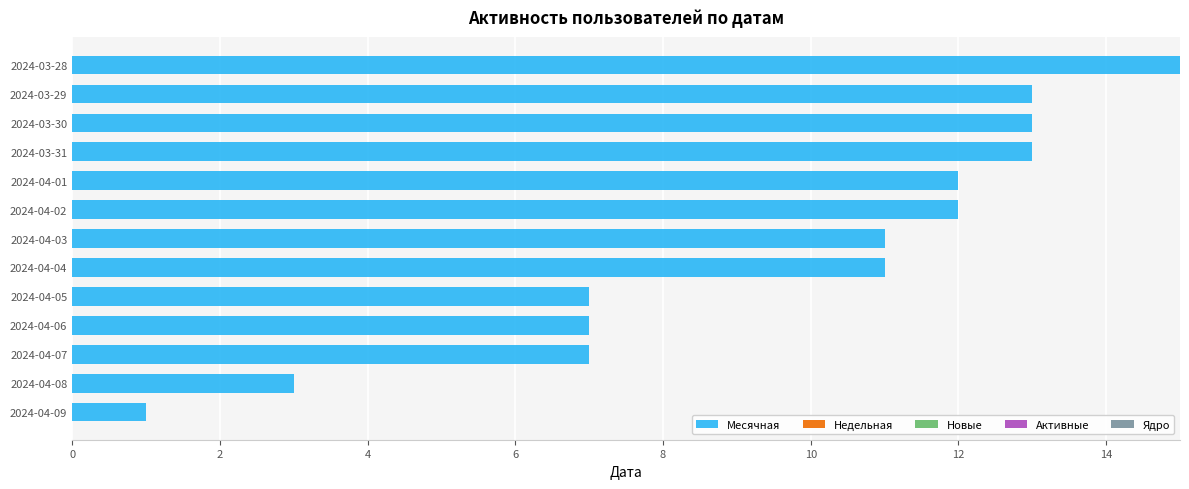

Is it true that the value at 2024-04-03 is 11?

True